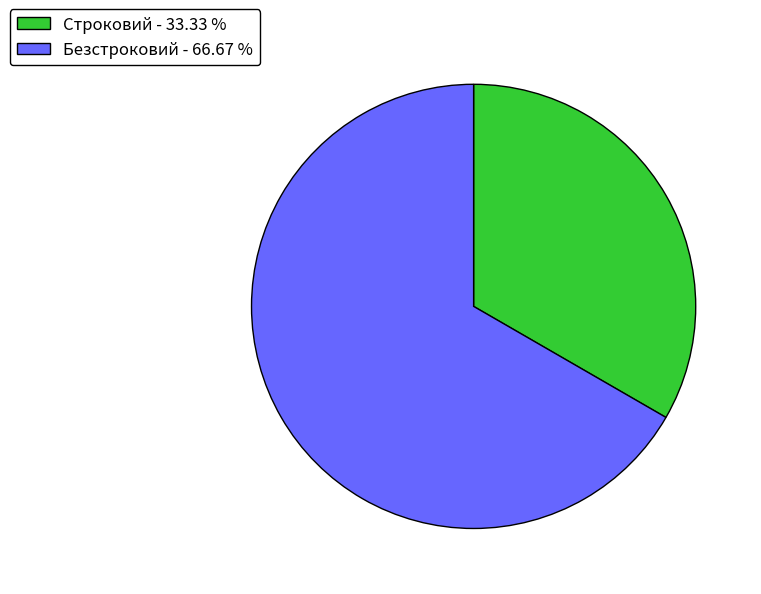

Which category has the biggest portion of the pie?

Безстроковий